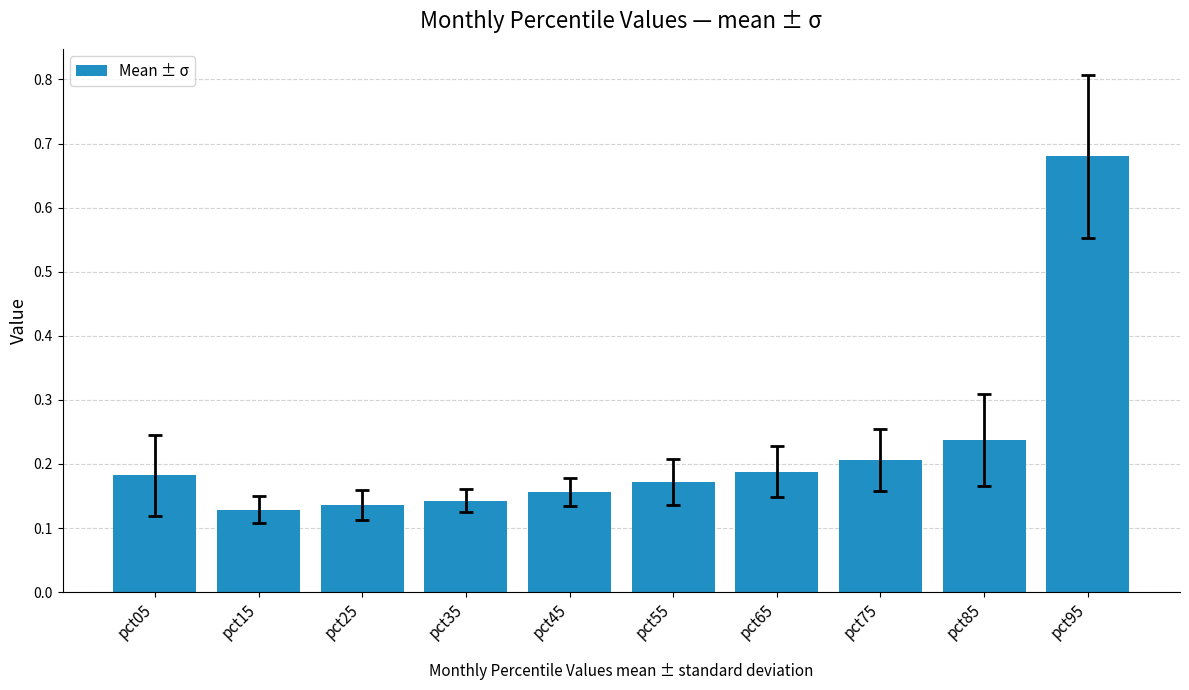

Which category has the highest value across all series?

pct95